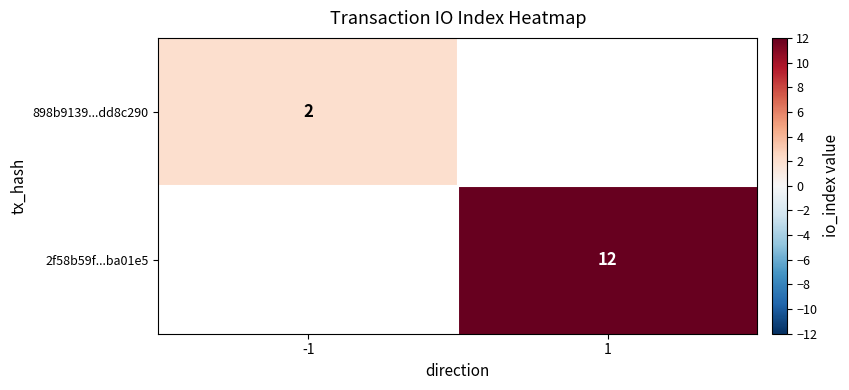

The value of 2f58b59f...ba01e5 at 1 is 7. True or false?

False